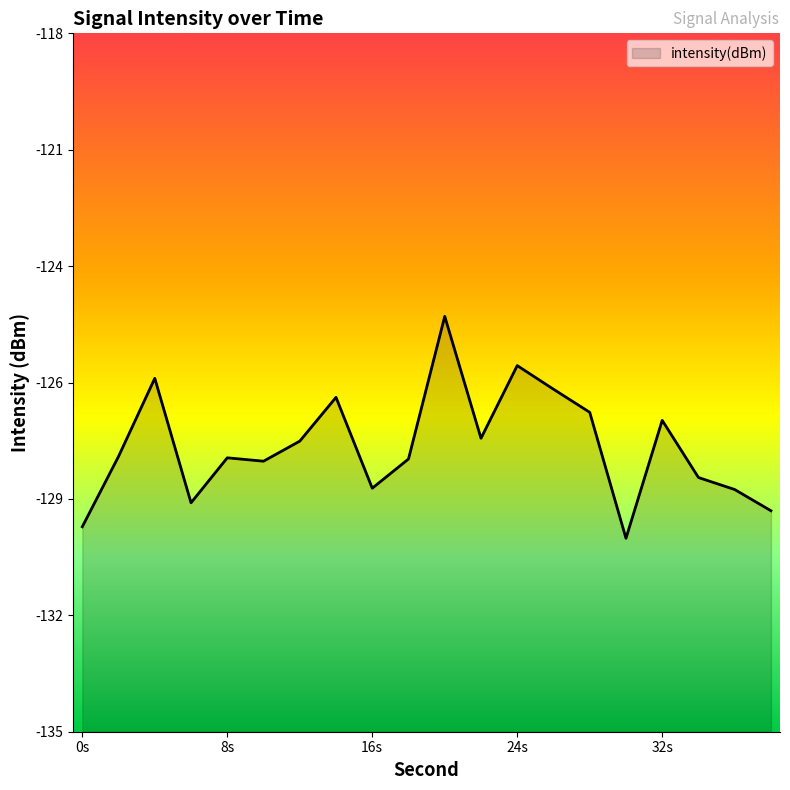

Rank the categories by value from highest to lowest.

20, 24, 4, 26, 14, 28, 32, 22, 12, 2, 8, 18, 10, 34, 16, 36, 6, 38, 0, 30